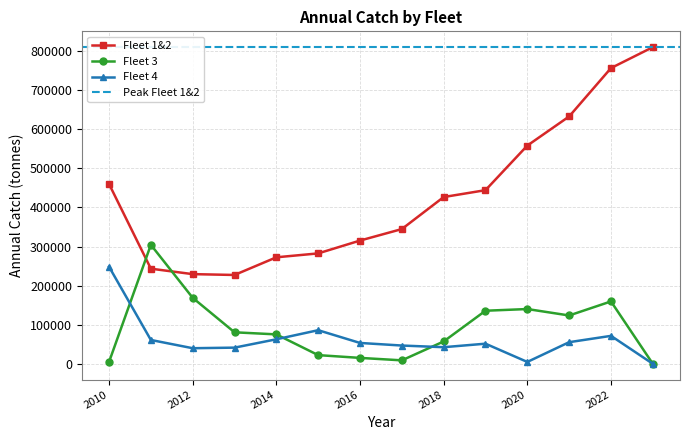

Rank the series at 2010 from lowest to highest value.

3, 4, 1&2